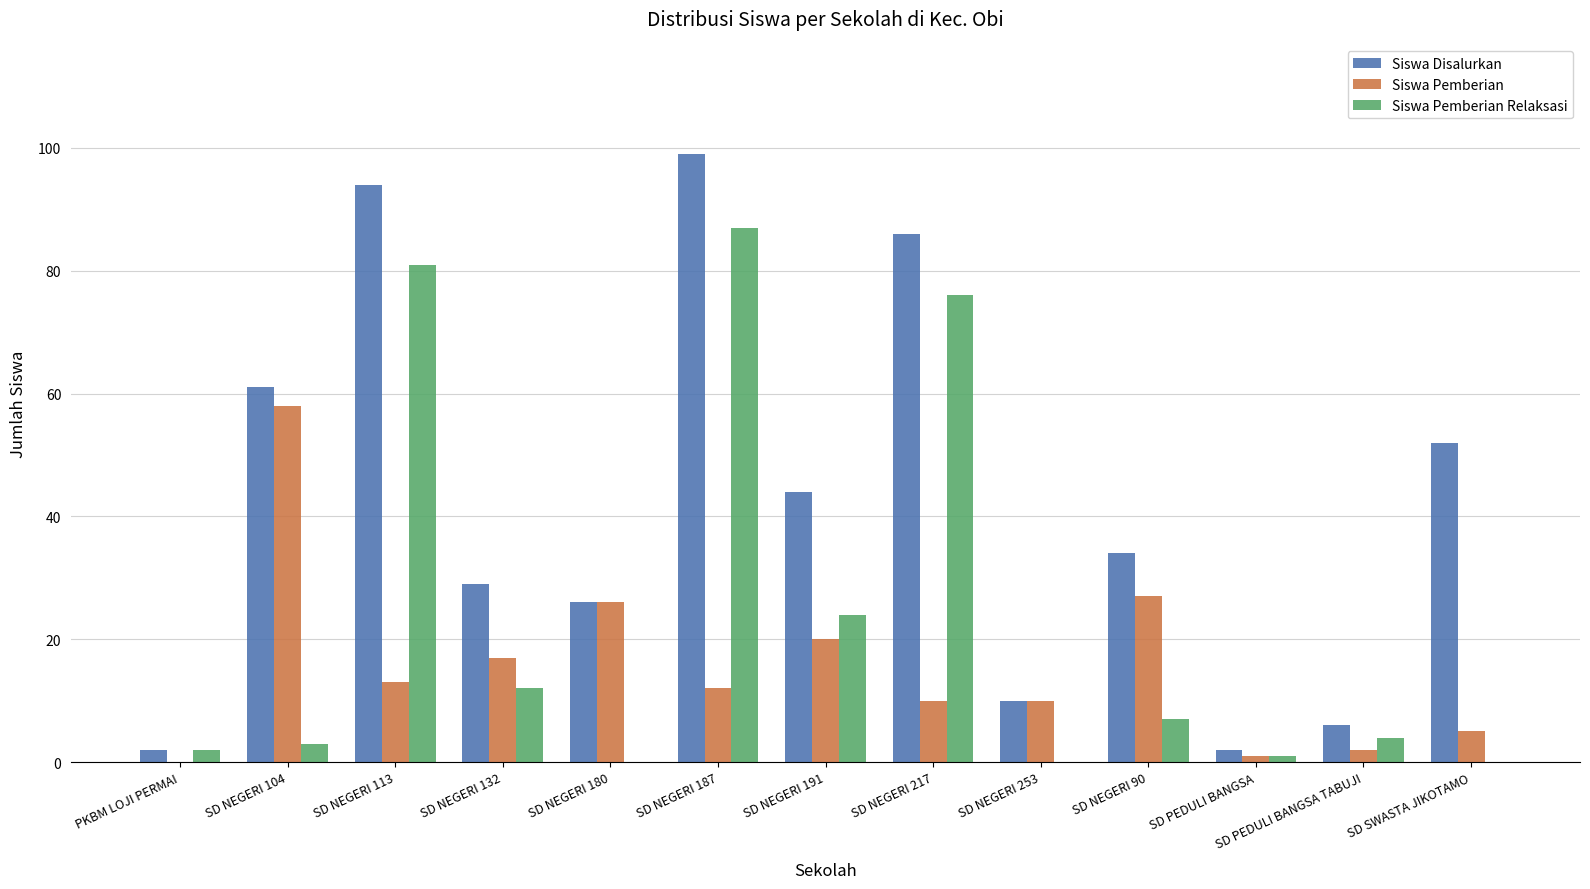

What is the highest value of the Siswa Disalurkan series?

99